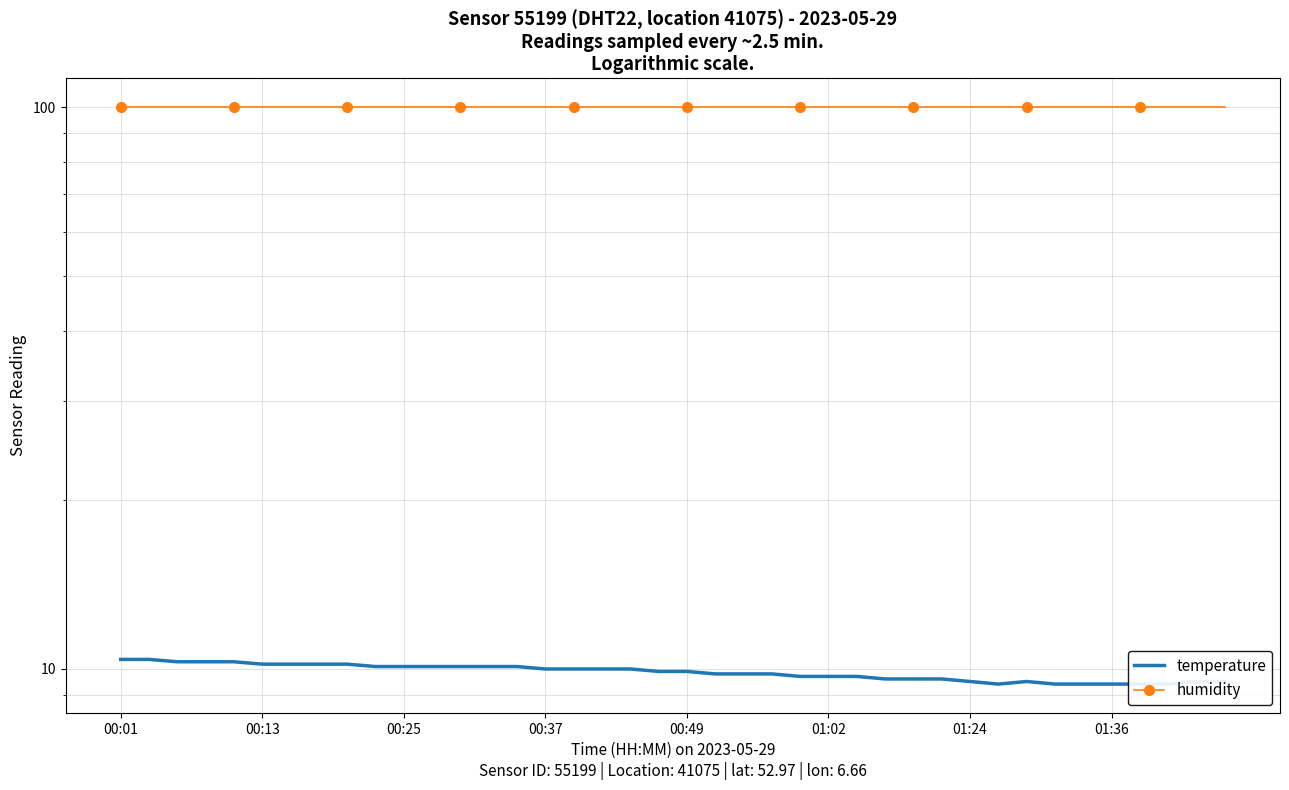

What is the minimum value shown in the chart?

9.4